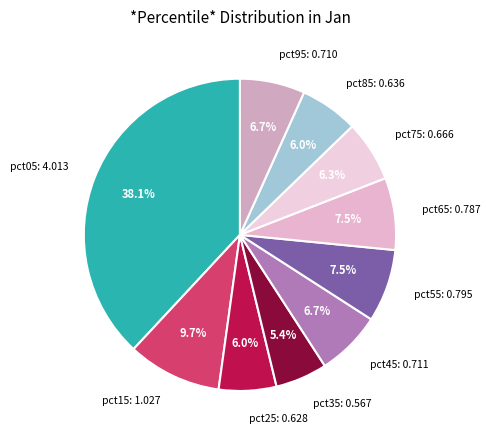

Between pct15 and pct95, which is larger?

pct15